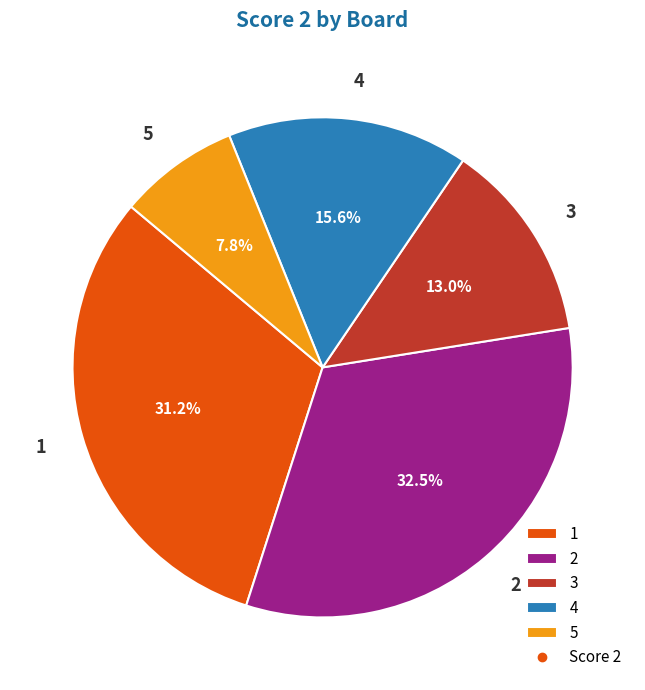

To the nearest percent, what is the difference between the 5 and 3 slice percentages?

5%